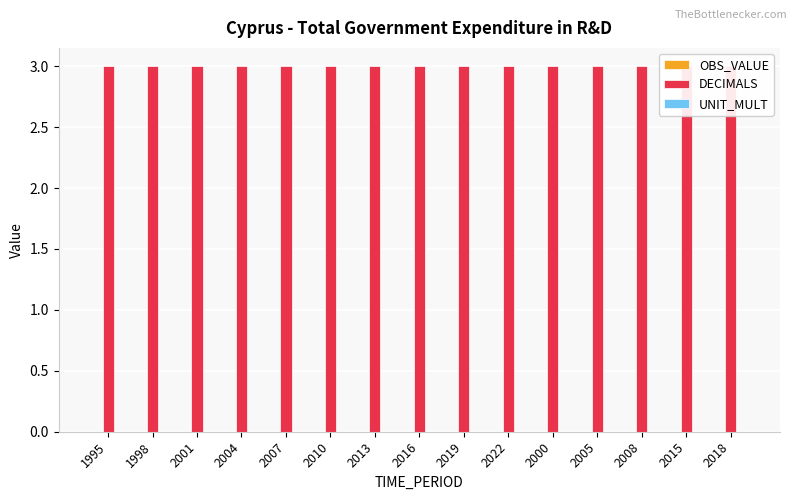

What is the sum of all DECIMALS values?

45